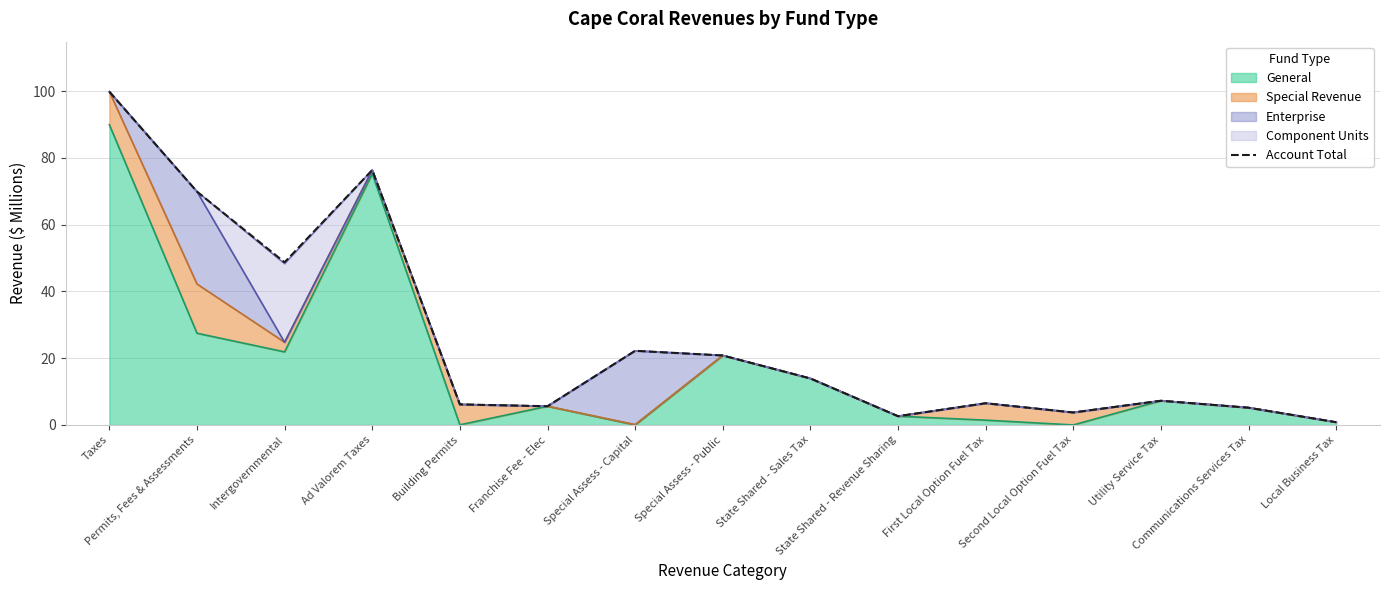

Rank the categories by value from highest to lowest.

Taxes, Ad Valorem Taxes, Permits, Fees & Assessments, Intergovernmental, Special Assess - Capital, Special Assess - Public, State Shared - Sales Tax, Utility Service Tax, First Local Option Fuel Tax, Building Permits, Franchise Fee - Elec, Communications Services Tax, Second Local Option Fuel Tax, State Shared - Revenue Sharing, Local Business Tax